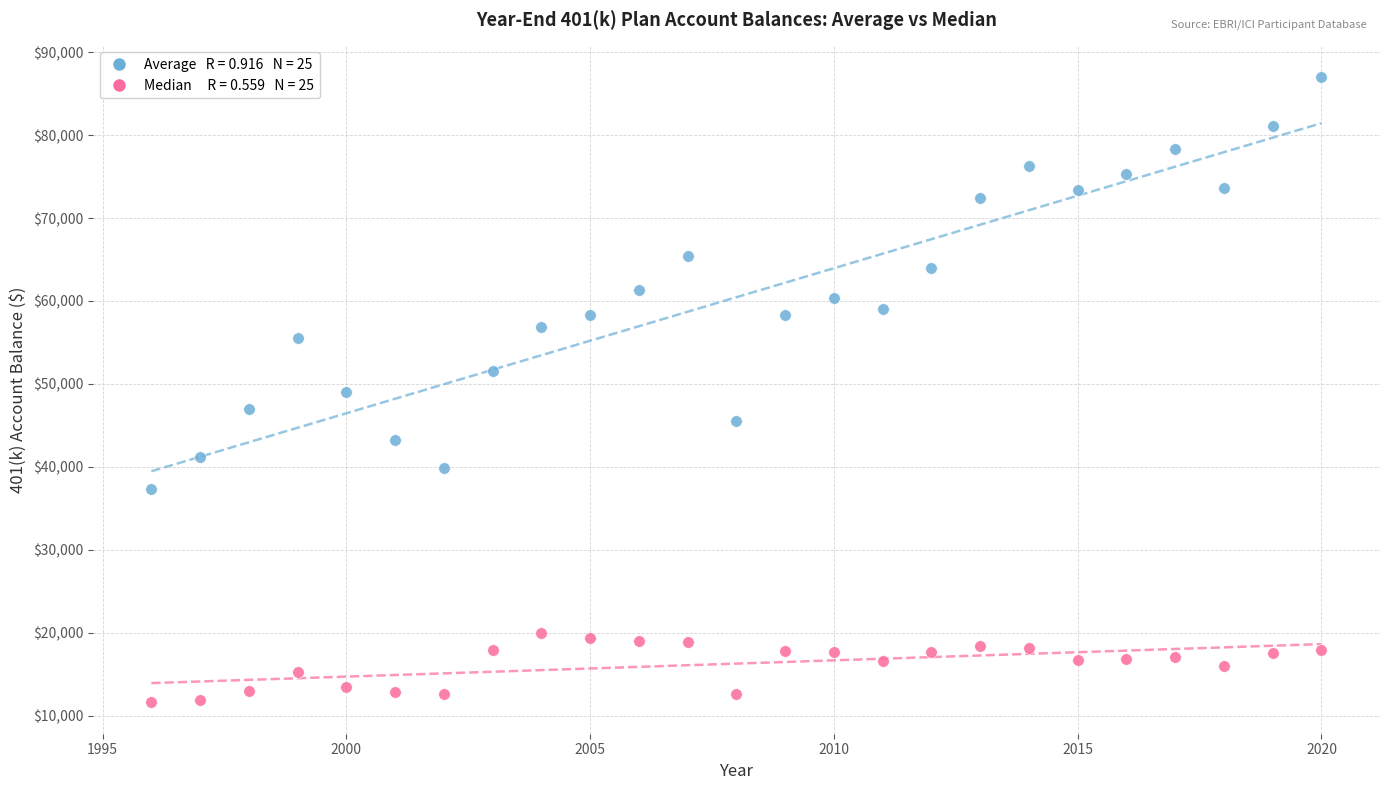

Across all data points, what is the range of Y values (max minus min)?

75440